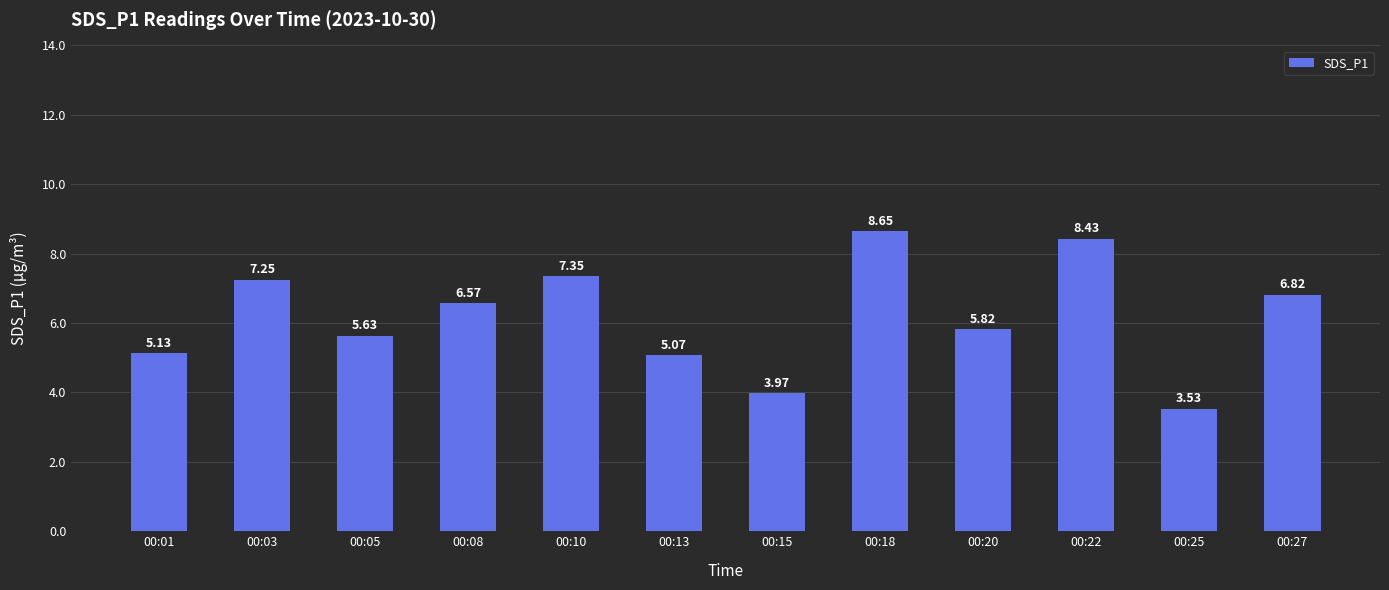

Where does the data first go above 6?

00:03